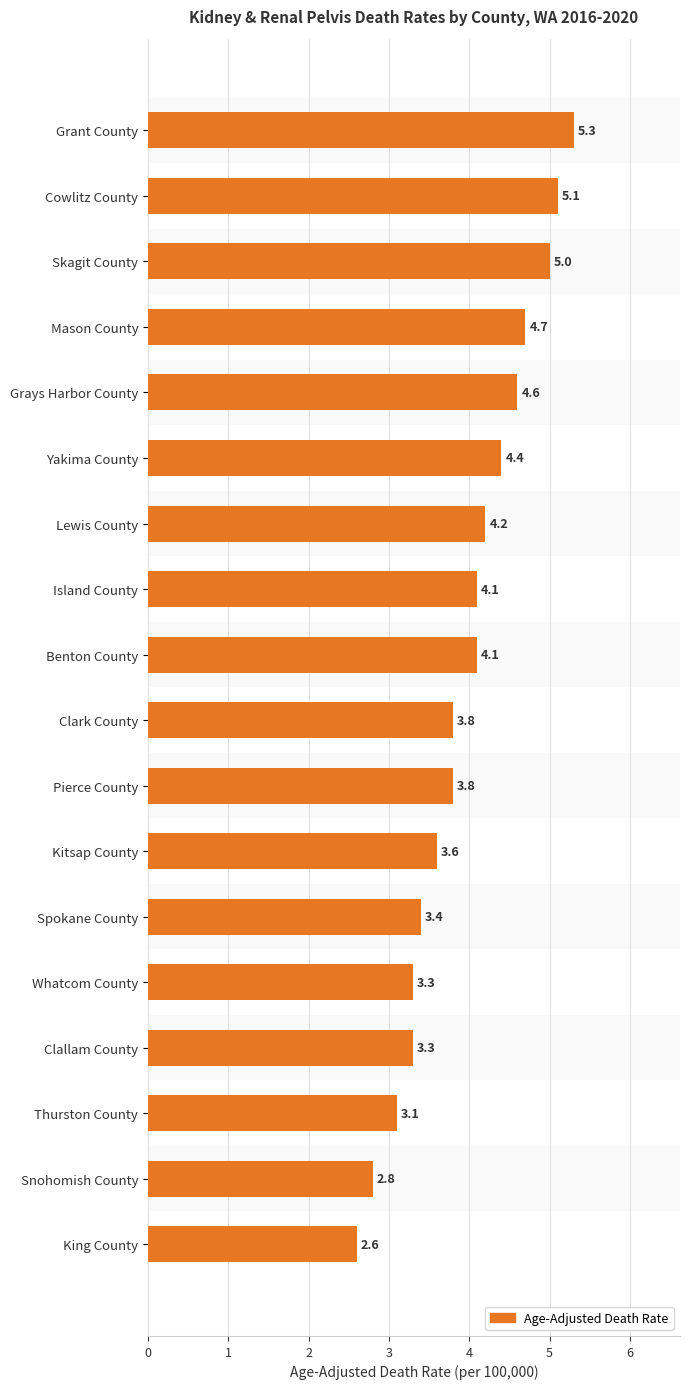

The value at Spokane County is 6.0. True or false?

False